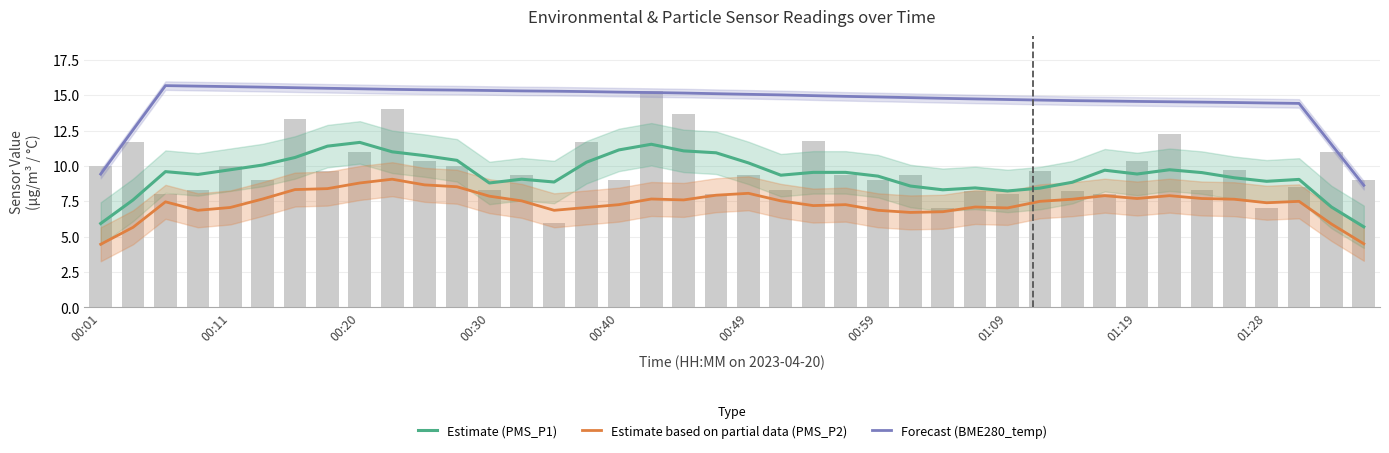

Which has a higher value, 00:59 or 00:49?

00:49